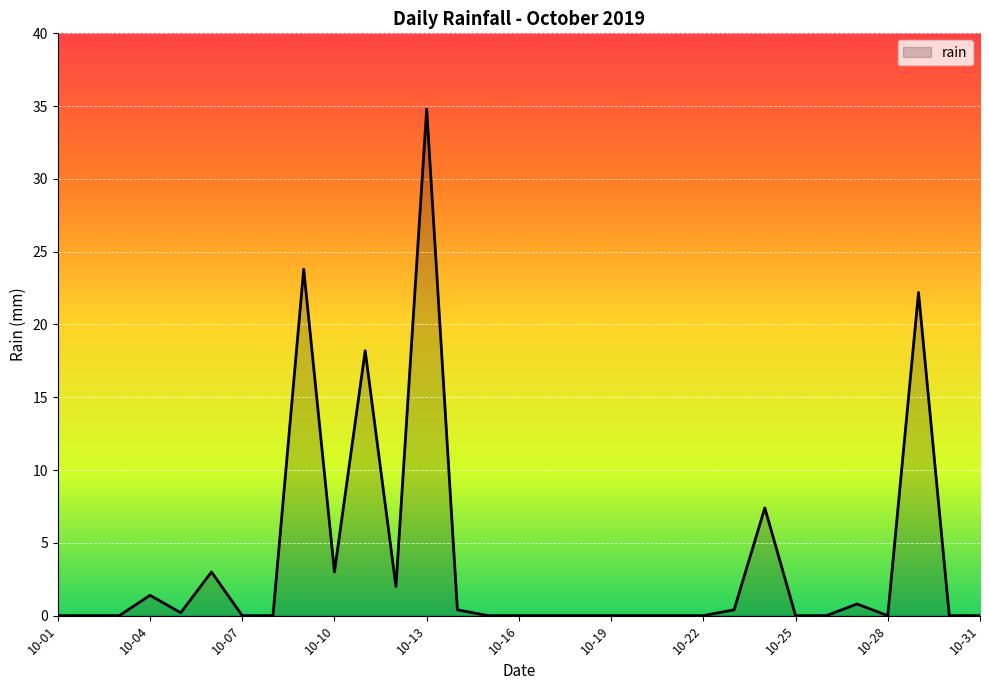

How many categories are shown in the chart?

31